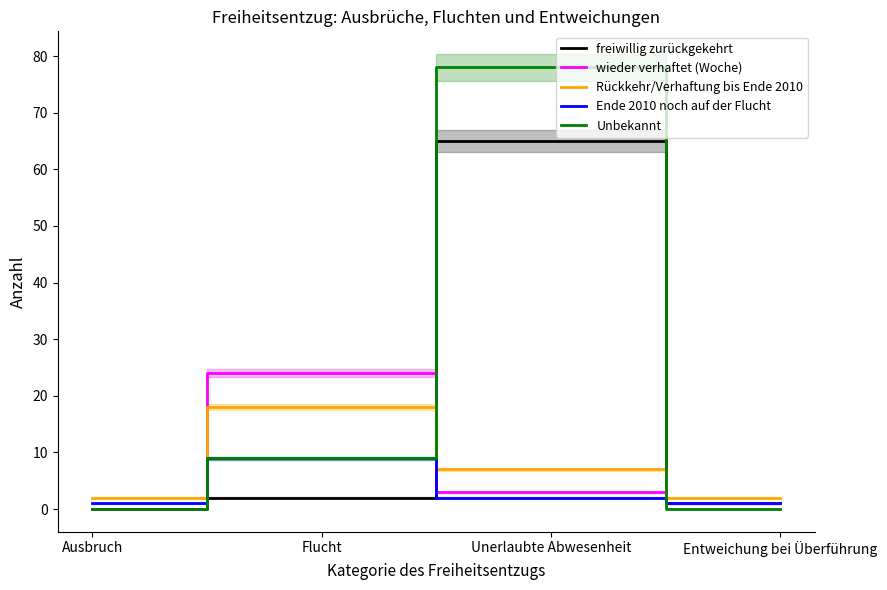

What is the difference between the highest and lowest values at Ausbruch?

2